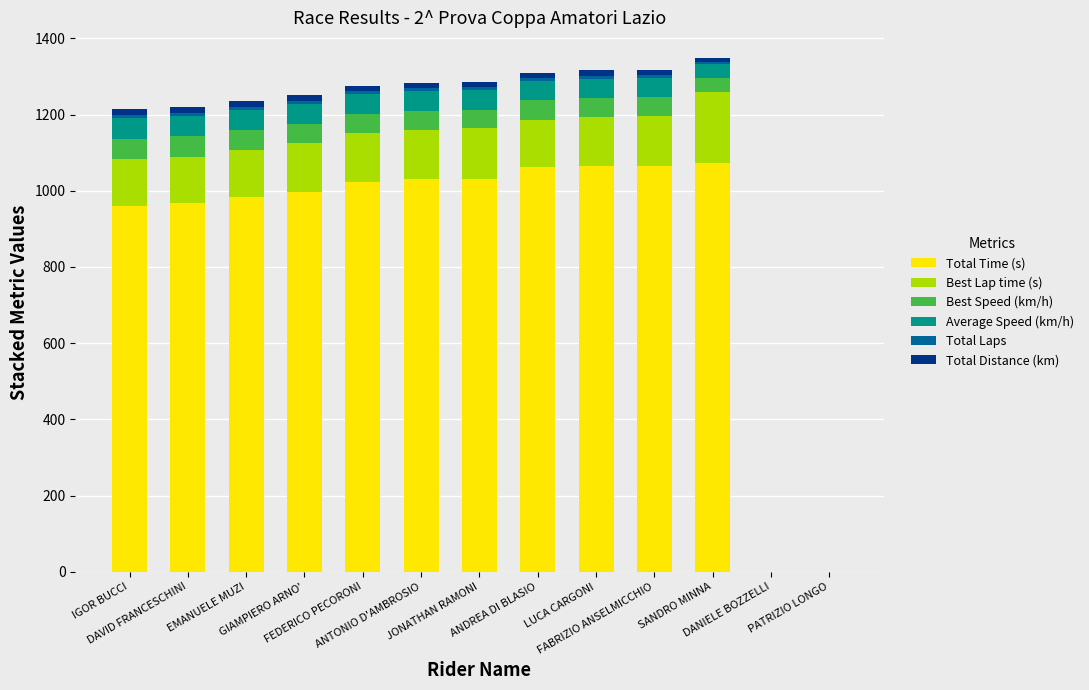

What is the value of the Total Time (s) bar at the 4th from the left?

996.6